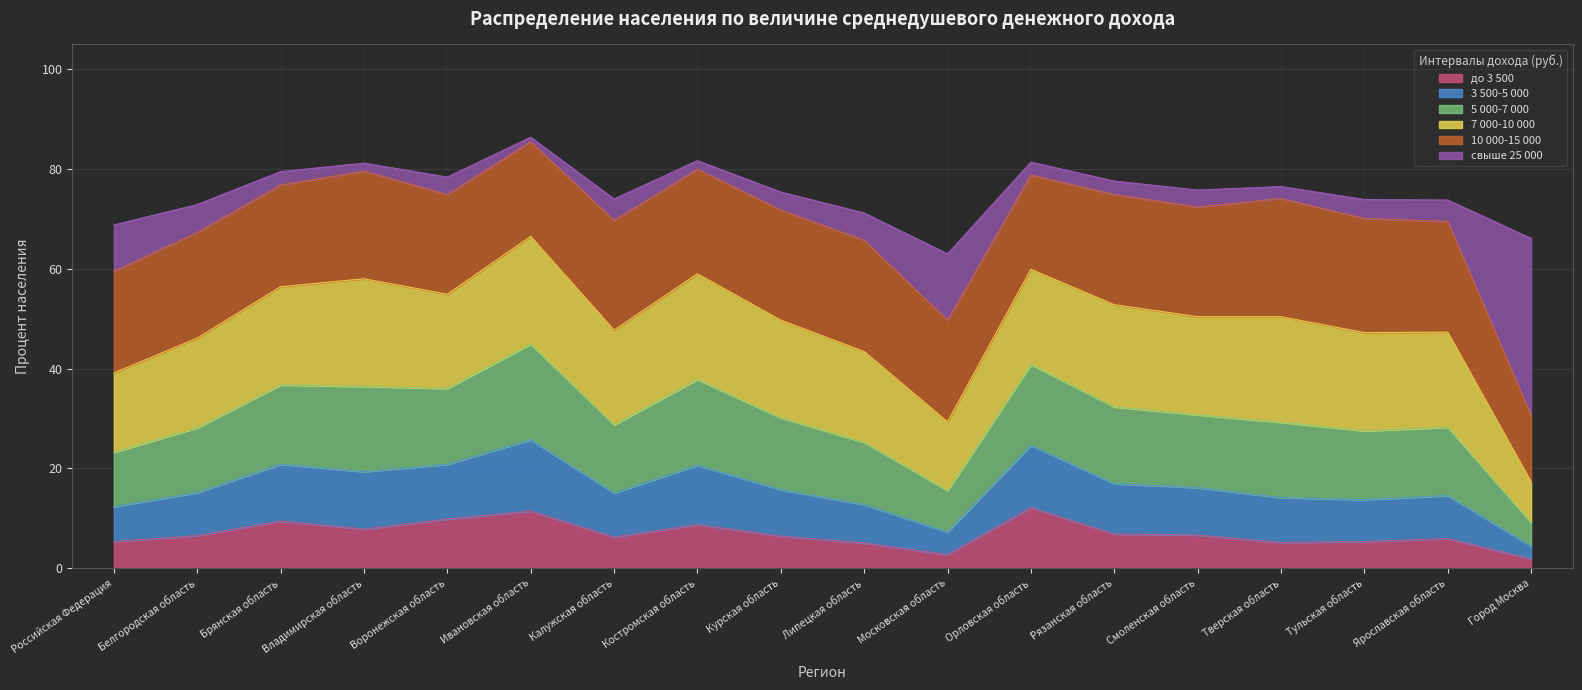

How many data points in до 3 500 are above 6?

11